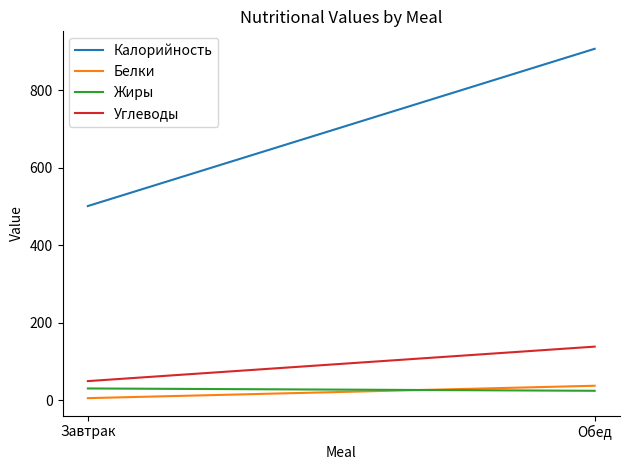

Is the value of Углеводы at Завтрак greater than the value of Белки at Обед?

Yes